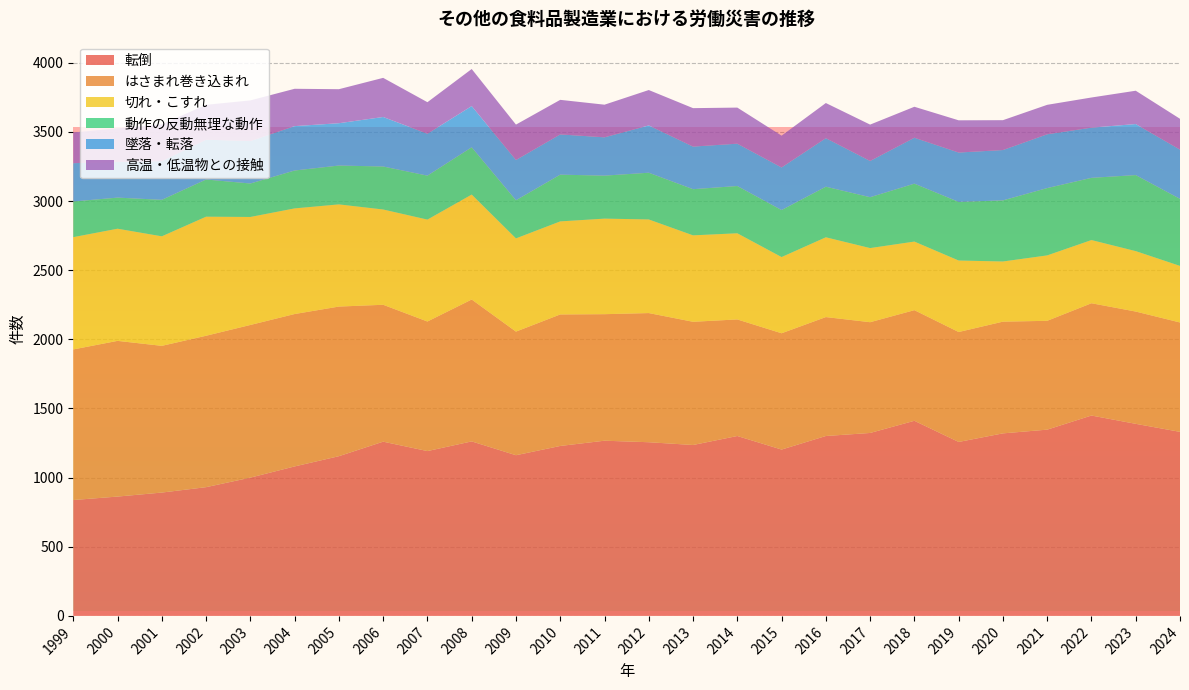

Reading left to right, extract all data points from this chart.

転倒: 1999=838	2000=863	2001=892	2002=931	2003=1000	2004=1081	2005=1155	2006=1260	2007=1192	2008=1262	2009=1162	2010=1229	2011=1267	2012=1256	2013=1236	2014=1301	2015=1203	2016=1301	2017=1323	2018=1411	2019=1258	2020=1320	2021=1347	2022=1449	2023=1389	2024=1331
はさまれ巻き込まれ: 1999=1089	2000=1126	2001=1061	2002=1095	2003=1104	2004=1102	2005=1082	2006=990	2007=937	2008=1026	2009=894	2010=951	2011=915	2012=934	2013=891	2014=843	2015=841	2016=860	2017=801	2018=800	2019=795	2020=808	2021=787	2022=812	2023=812	2024=791
切れ・こすれ: 1999=812	2000=811	2001=792	2002=861	2003=781	2004=764	2005=739	2006=689	2007=737	2008=759	2009=674	2010=673	2011=691	2012=677	2013=625	2014=623	2015=551	2016=577	2017=536	2018=496	2019=517	2020=435	2021=473	2022=457	2023=437	2024=409
動作の反動無理な動作: 1999=258	2000=225	2001=264	2002=269	2003=242	2004=274	2005=281	2006=311	2007=318	2008=342	2009=276	2010=338	2011=311	2012=338	2013=334	2014=342	2015=340	2016=366	2017=368	2018=419	2019=424	2020=442	2021=487	2022=450	2023=550	2024=485
墜落・転落: 1999=277	2000=258	2001=280	2002=288	2003=307	2004=321	2005=306	2006=358	2007=303	2008=298	2009=291	2010=291	2011=277	2012=342	2013=308	2014=306	2015=308	2016=351	2017=262	2018=332	2019=357	2020=364	2021=389	2022=363	2023=369	2024=356
高温・低温物との接触: 1999=222	2000=243	2001=266	2002=252	2003=294	2004=270	2005=246	2006=283	2007=228	2008=268	2009=256	2010=250	2011=236	2012=256	2013=278	2014=261	2015=230	2016=254	2017=263	2018=224	2019=233	2020=216	2021=213	2022=218	2023=241	2024=223